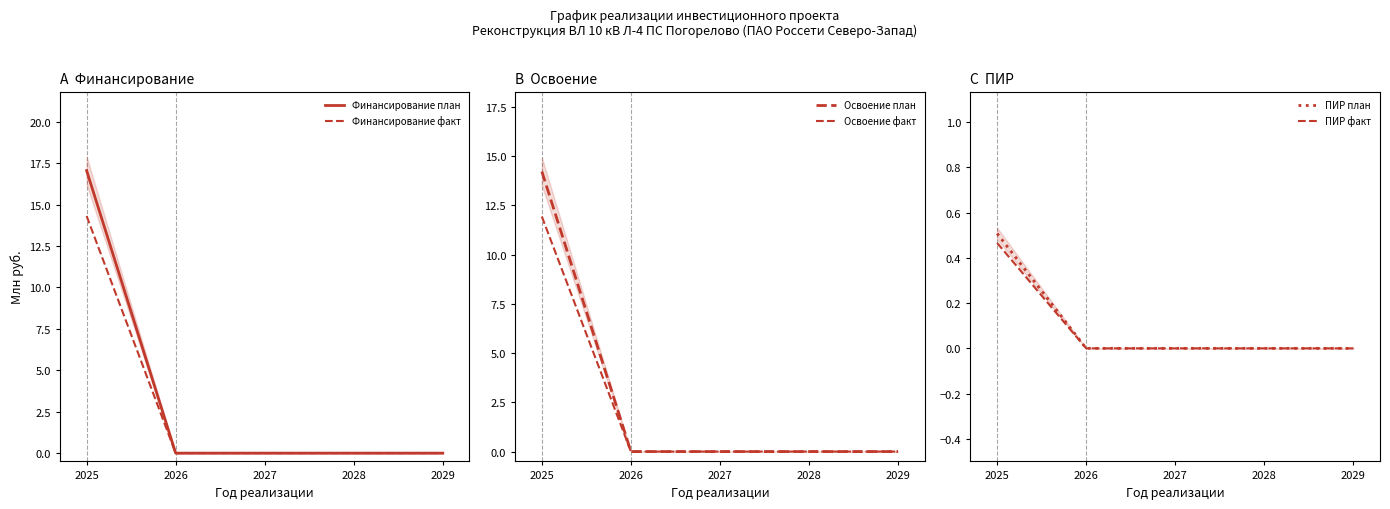

What is the maximum value shown in the chart?

17.1